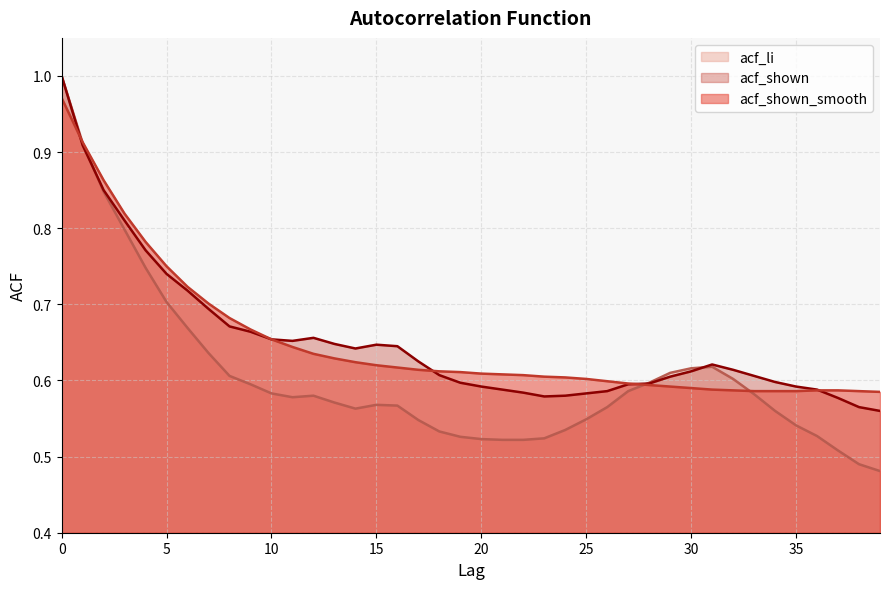

True or false: acf_li has more than 0 interior local peaks.

True